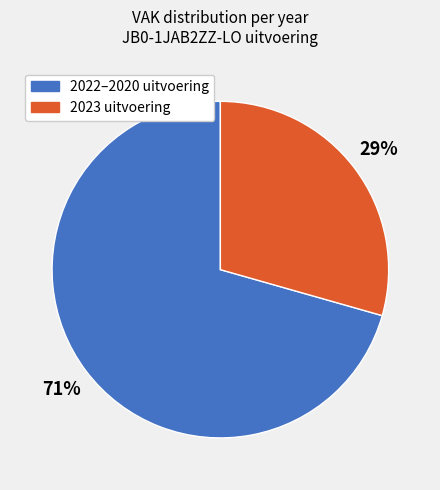

Does 2023 uitvoering represent more than half of the total?

No